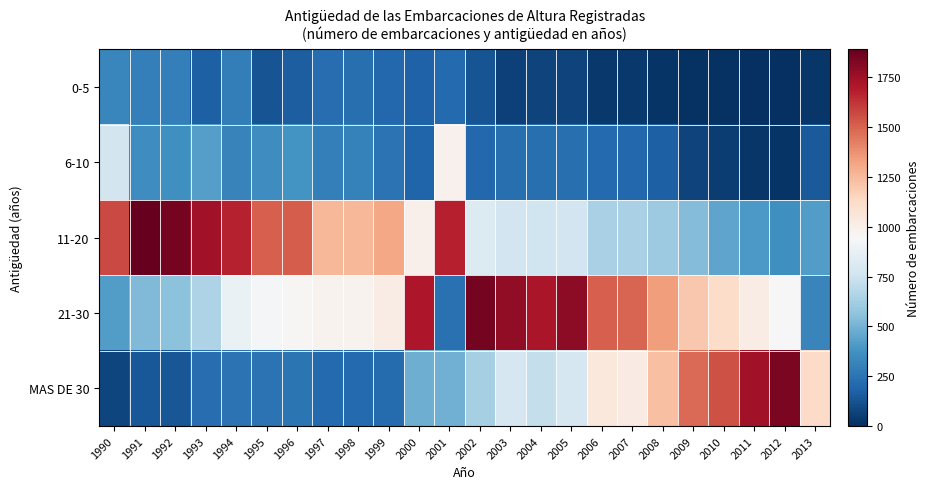

Which series has the largest total across all categories?

21-30